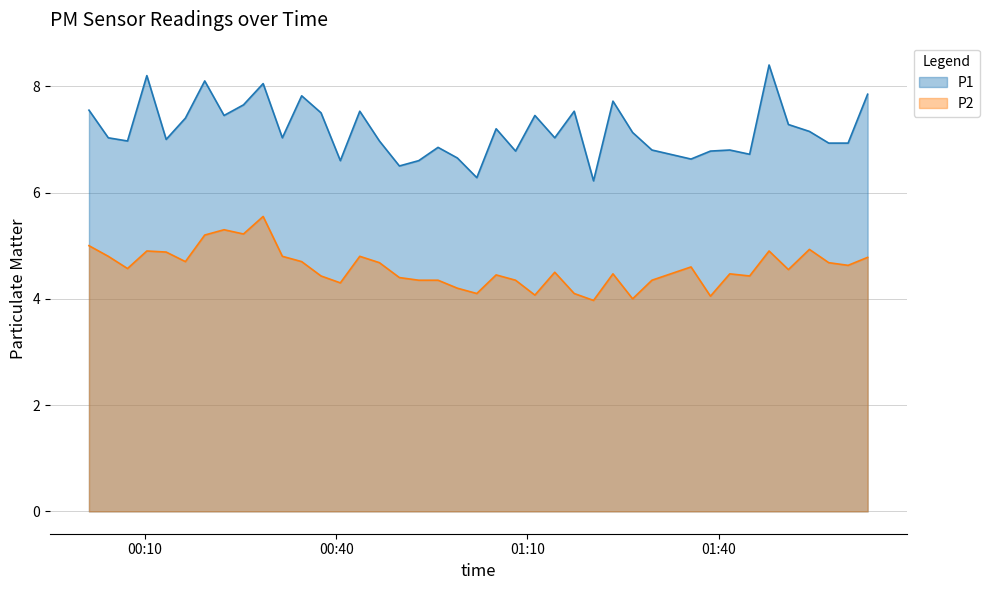

How many interior local valleys does the P1 series have?

12